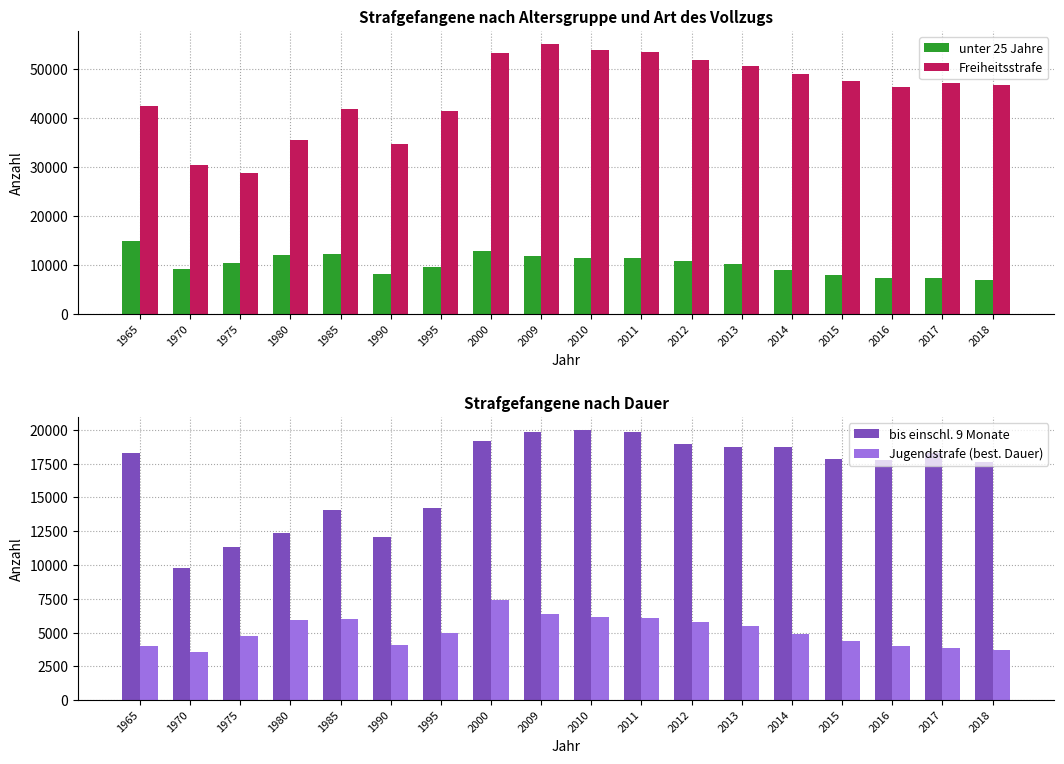

Between 1965 and 1985, which series saw the biggest shift?

bis einschl. 9 Monate